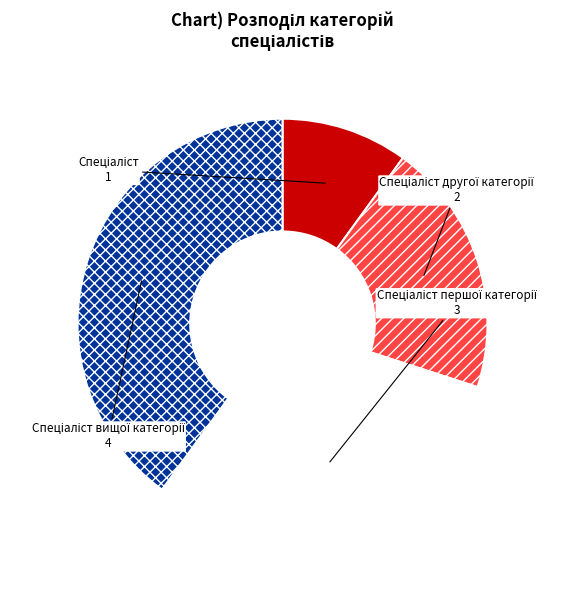

Is there a majority slice in this chart?

No